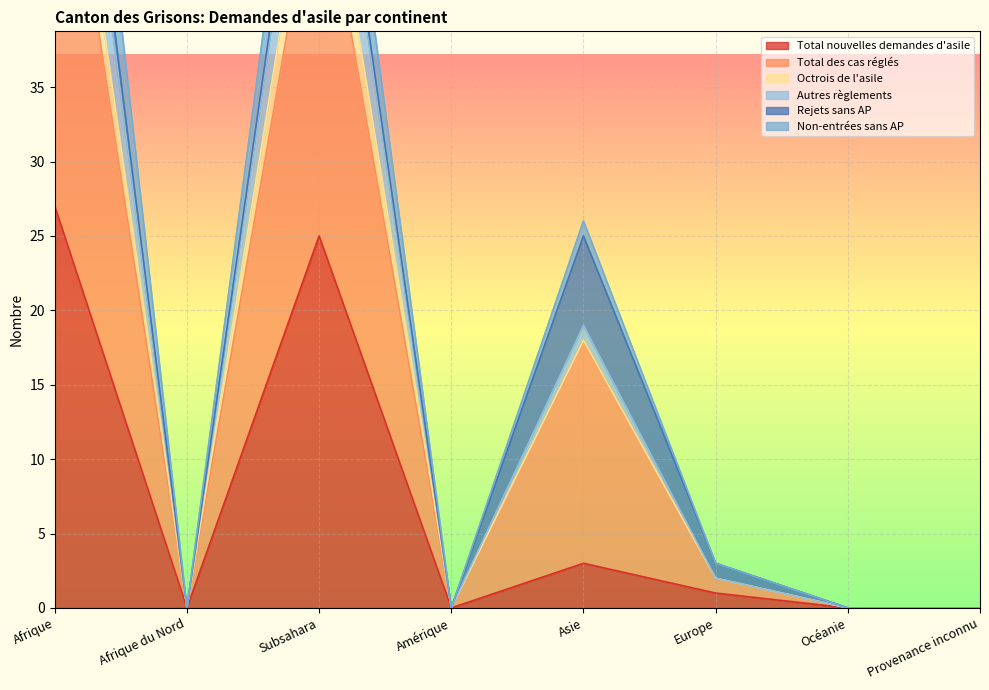

At which category is the sum across all series the highest?

Afrique